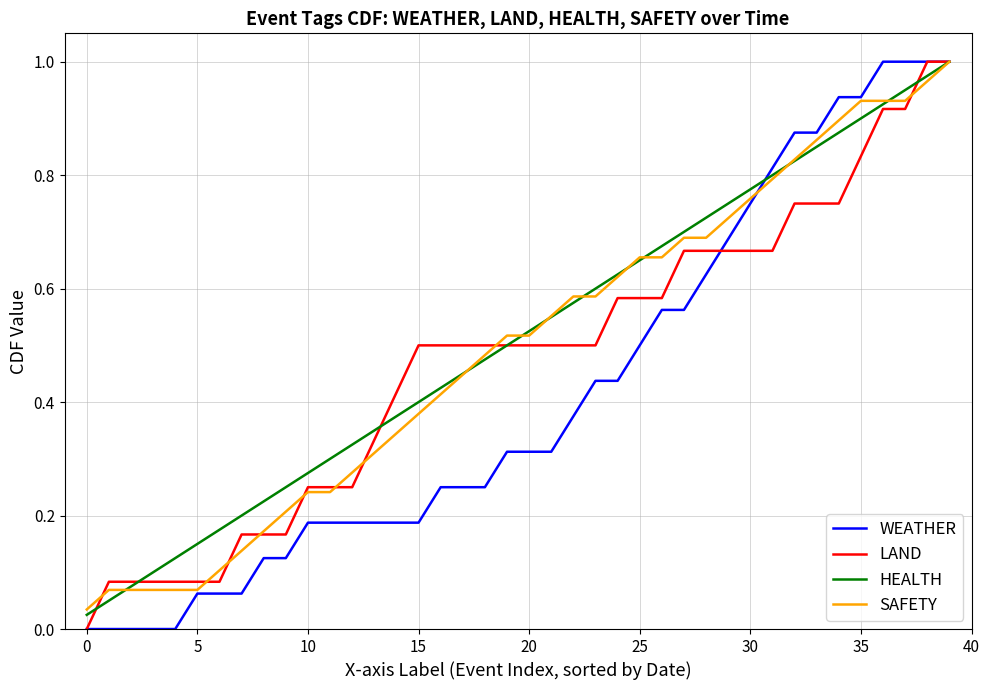

Rank the series by their average value, from lowest to highest.

WEATHER, LAND, SAFETY, HEALTH